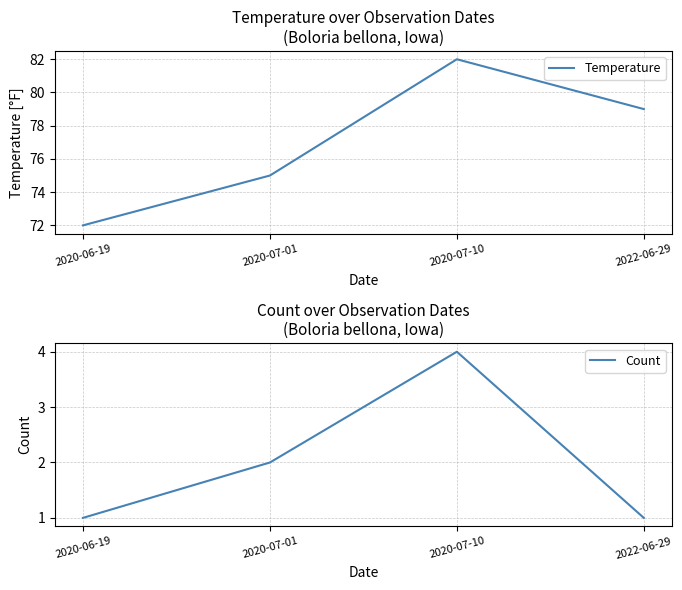

The Count series shows 1 at 2020-07-01. True or false?

False